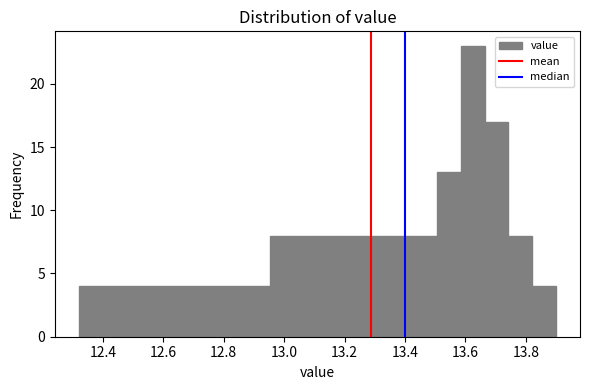

Around what value on the x-axis is the tallest bar? Give the approximate position of its centre, as read against the axis.

13.62